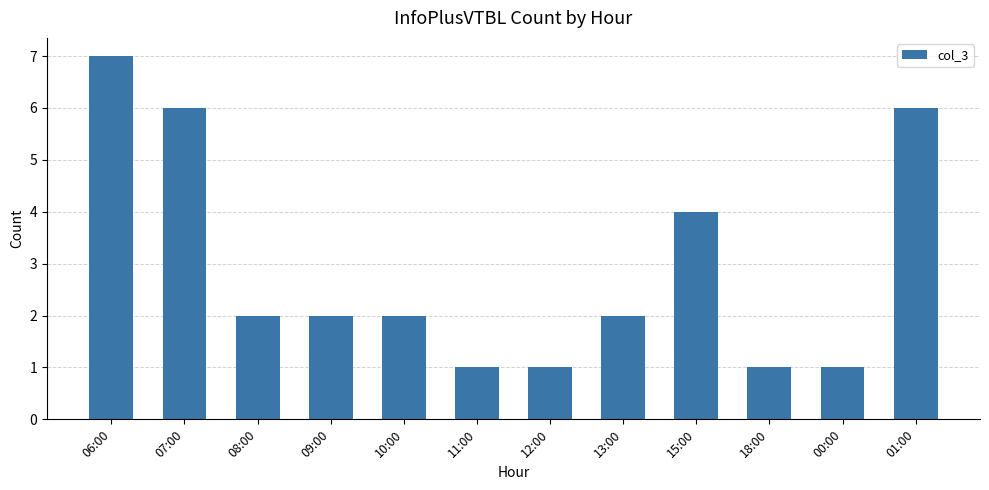

What is the approximate value at 09:00?

2